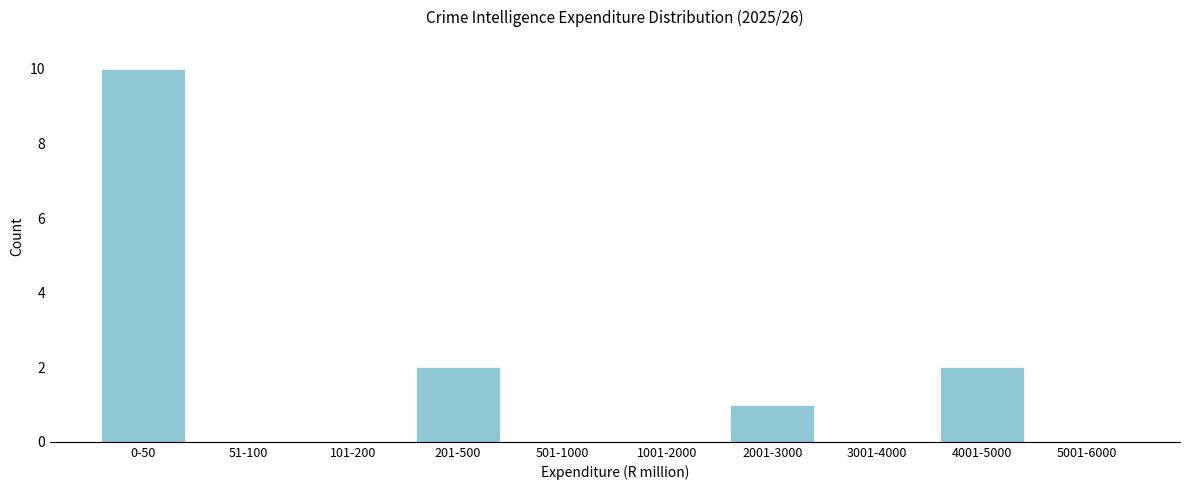

Reading right to left, extract all data points from this chart.

5001-6000=0	4001-5000=2	3001-4000=0	2001-3000=1	1001-2000=0	501-1000=0	201-500=2	101-200=0	51-100=0	0-50=10